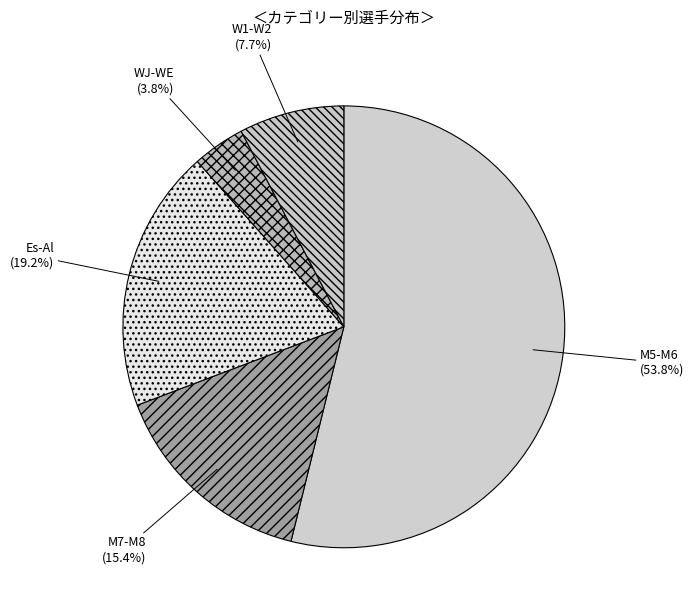

How many segments does this pie chart have?

5